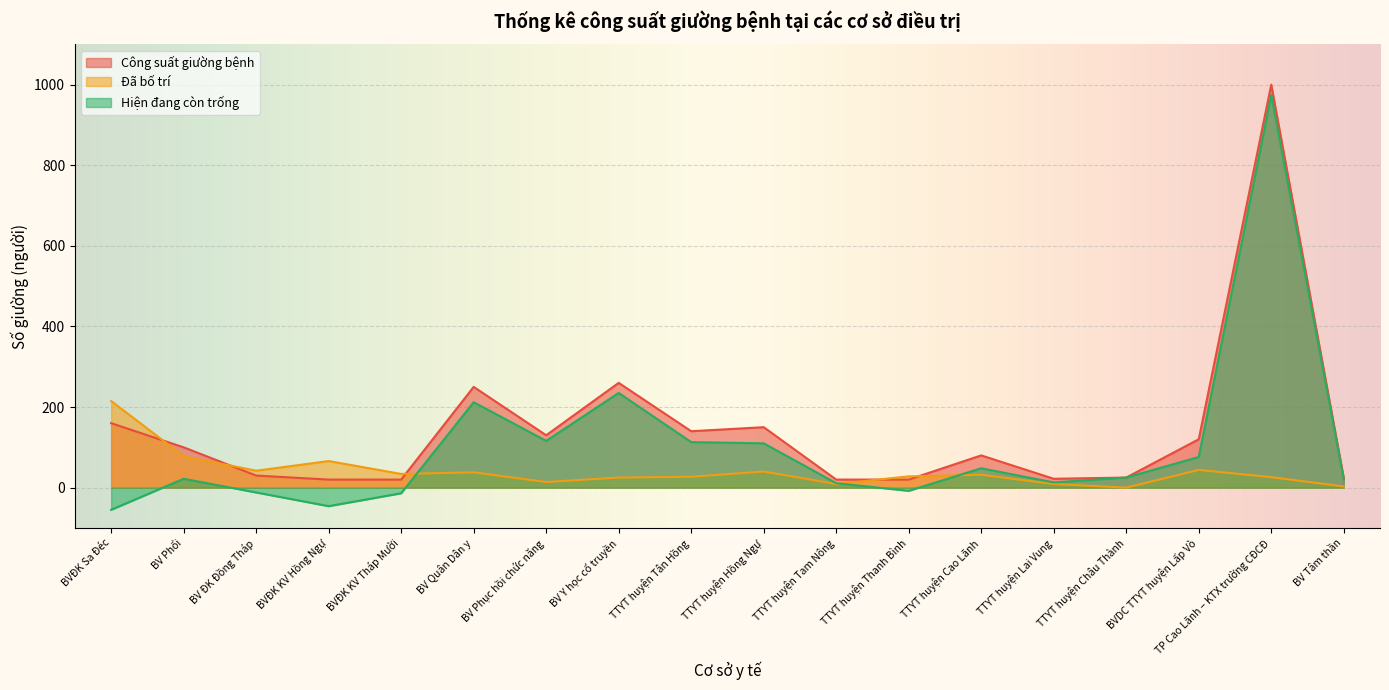

After their last crossing, which series has the higher values: Đã bố trí or Hiện đang còn trống?

Hiện đang còn trống